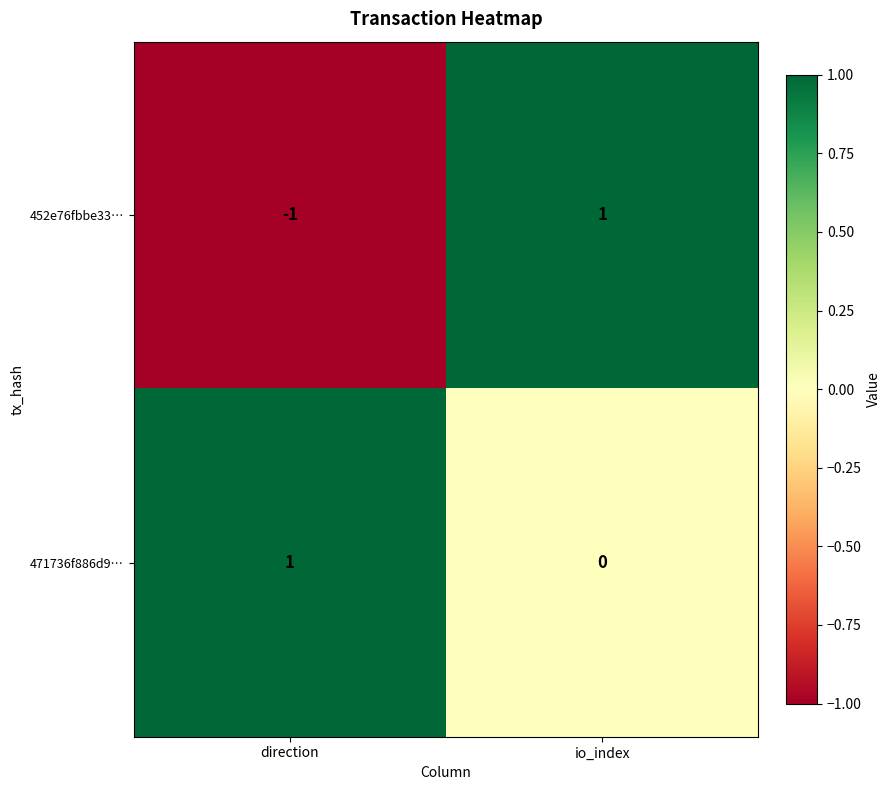

Reading right to left, what are all the values shown in this chart?

452e76fbbe33…: io_index=1	direction=-1
471736f886d9…: io_index=0	direction=1